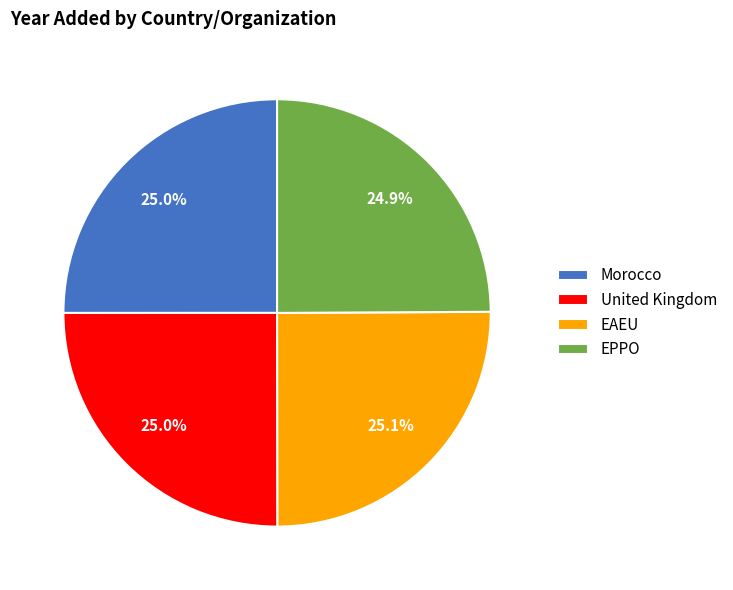

What is the ratio of the value at United Kingdom to the value at EPPO?

1.0